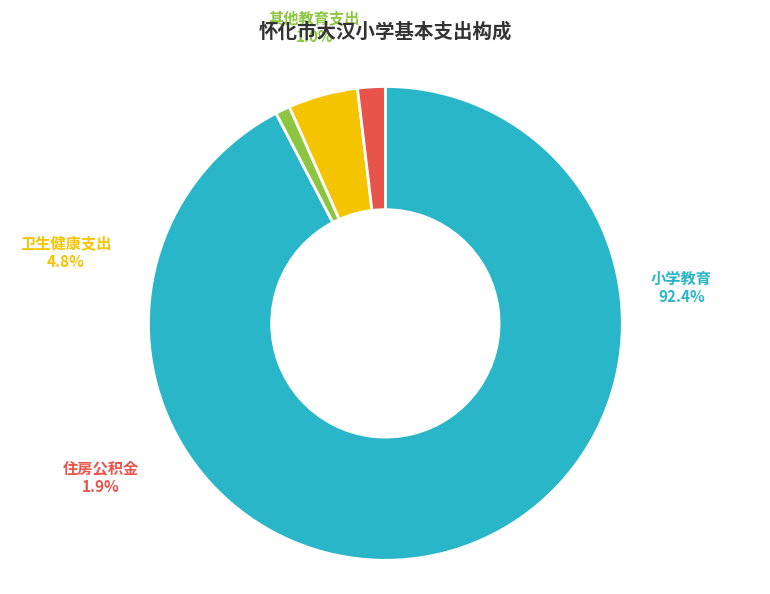

To the nearest percent, what portion does 住房公积金 represent?

2%